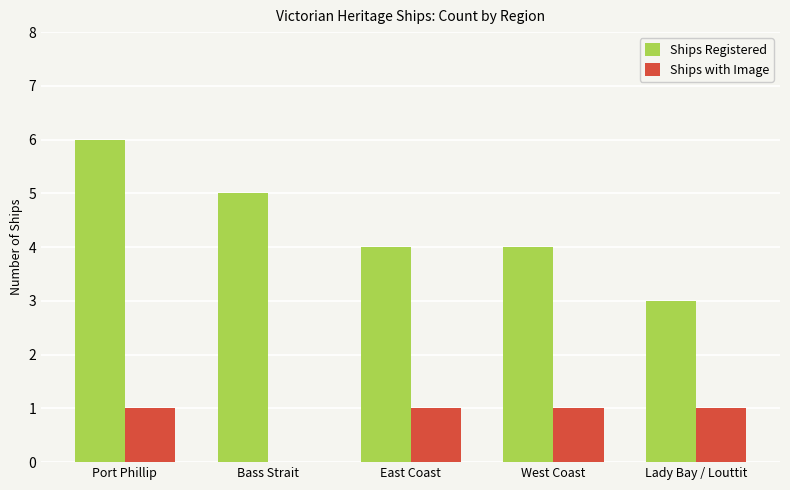

What is the total value across all series at East Coast?

5